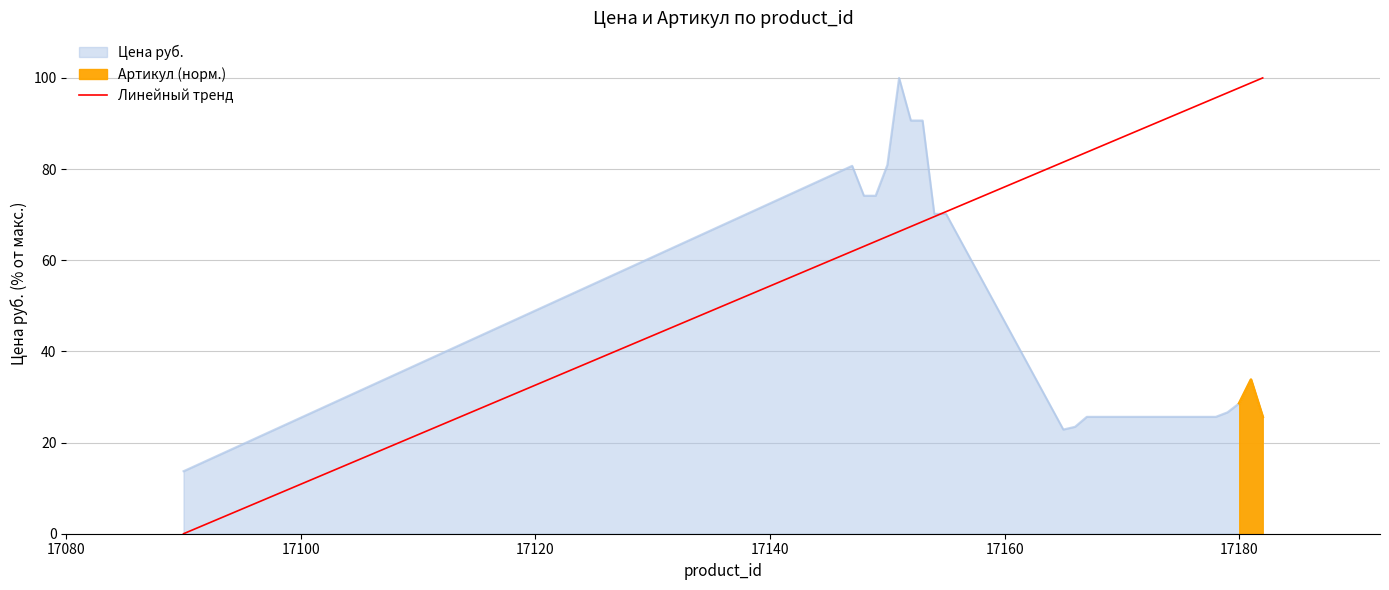

What is the highest value of the Цена руб. series?

100.0